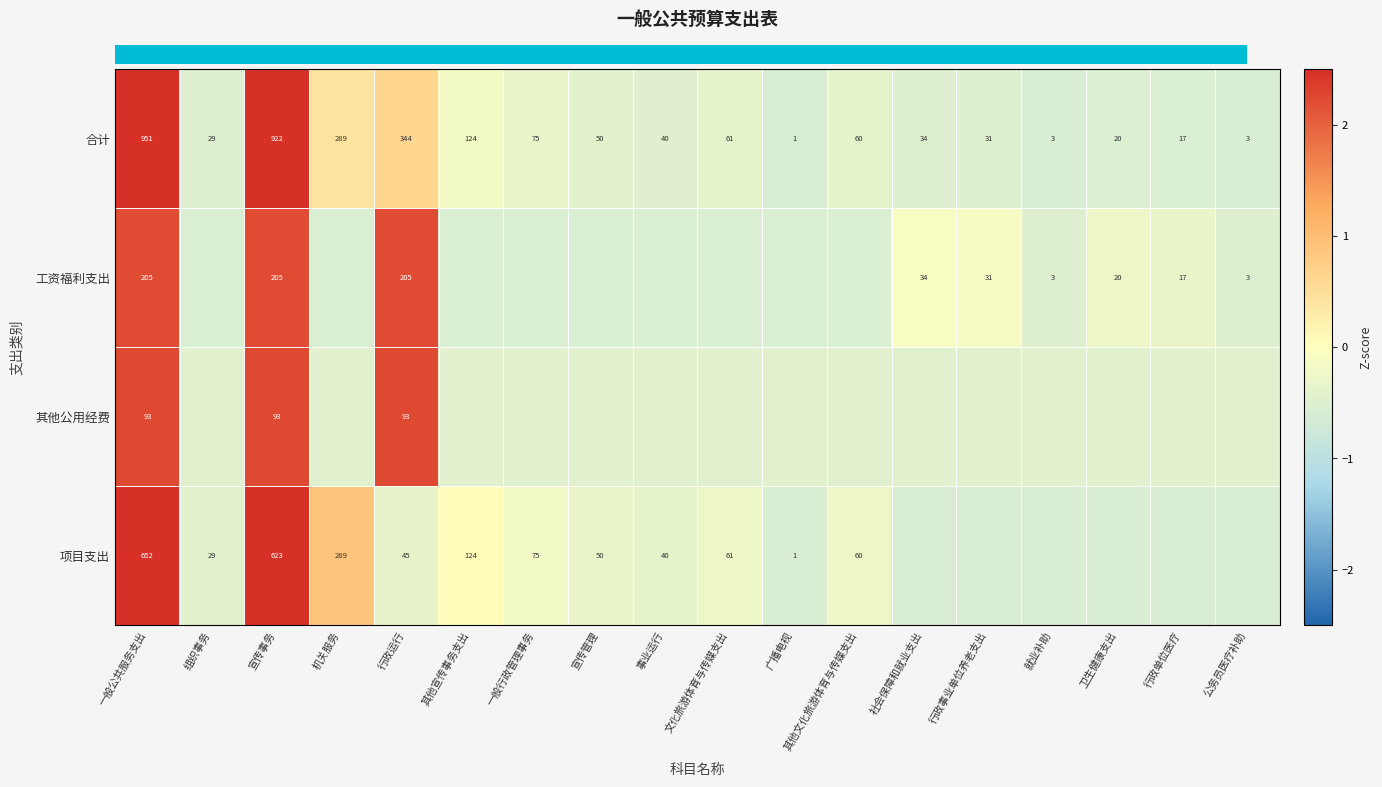

Which series has the widest spread of values?

row_0